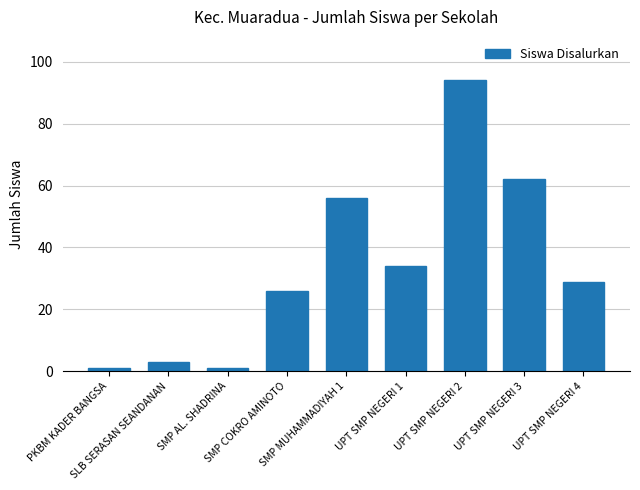

The value at UPT SMP NEGERI 3 is 107. True or false?

False